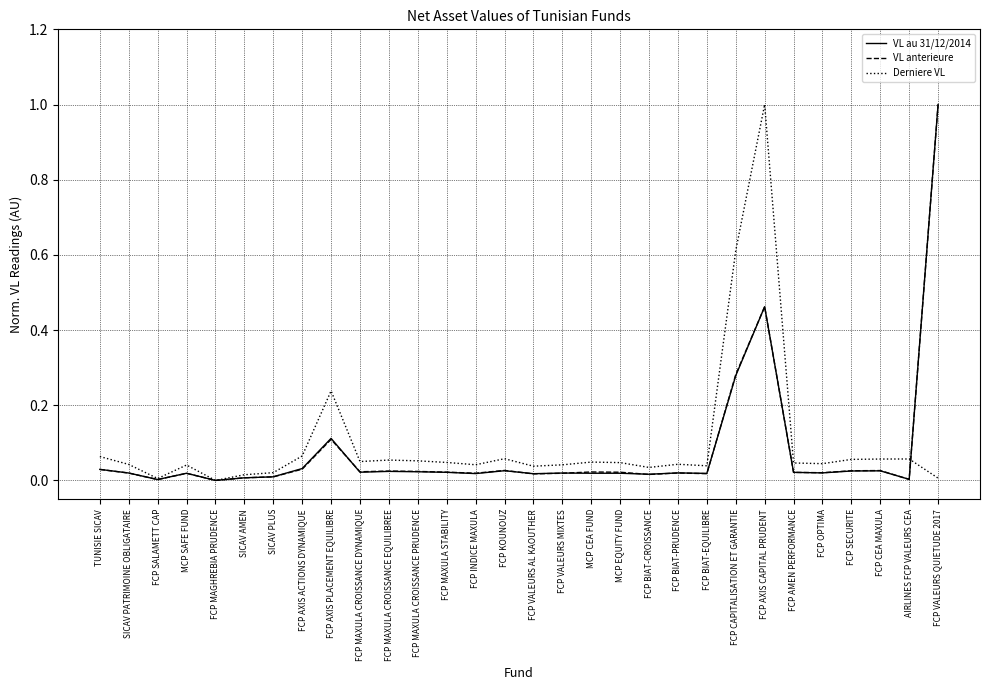

The VL au 31/12/2014 series shows 0.0 at FCP CEA MAXULA. True or false?

True